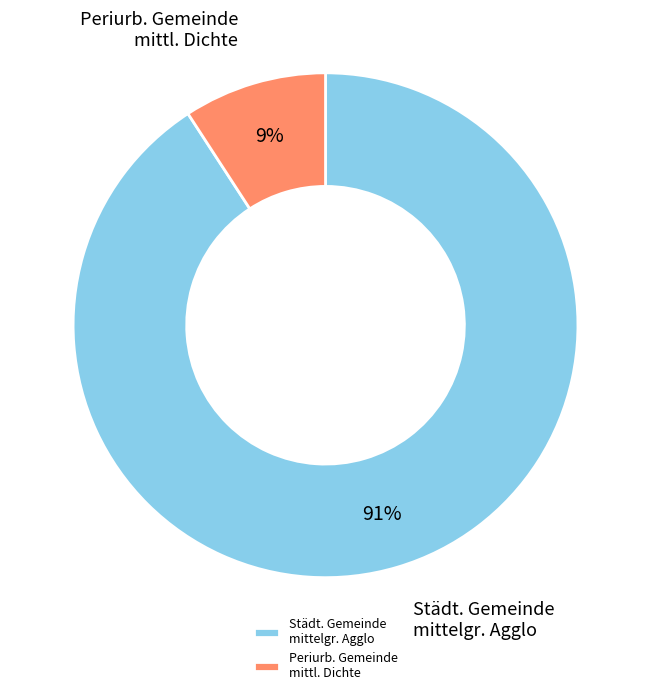

Is it true that Periurb. Gemeinde mittl. Dichte is 9% of the pie?

True